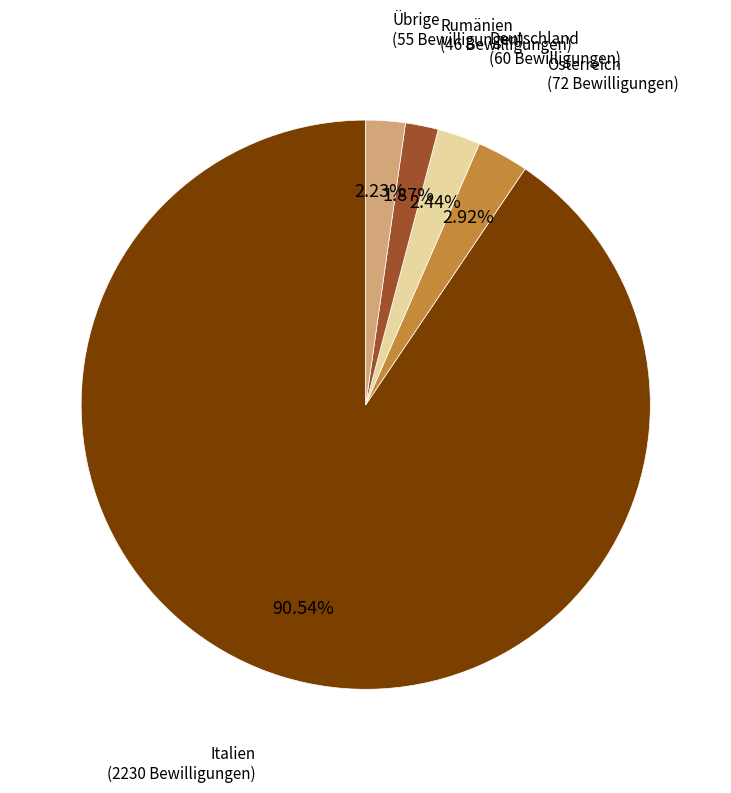

To the nearest percent, what percentage of the pie is Deutschland?

2%